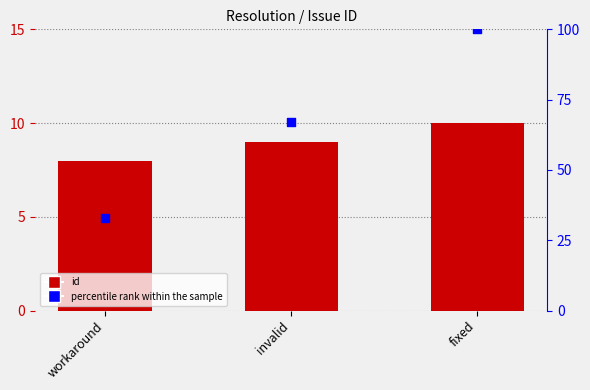

At how many categories does at least one series exceed 59?

2